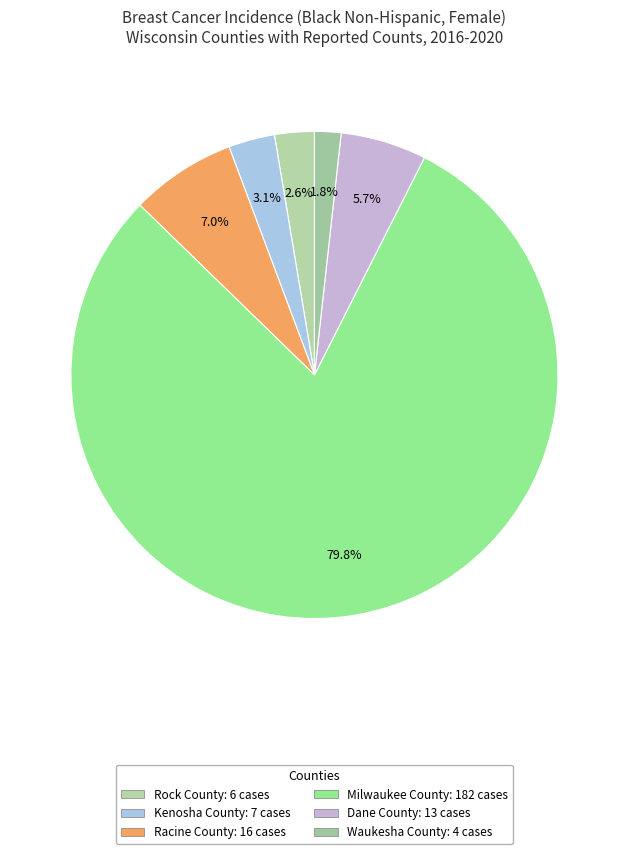

Which slice is the smallest?

Waukesha County